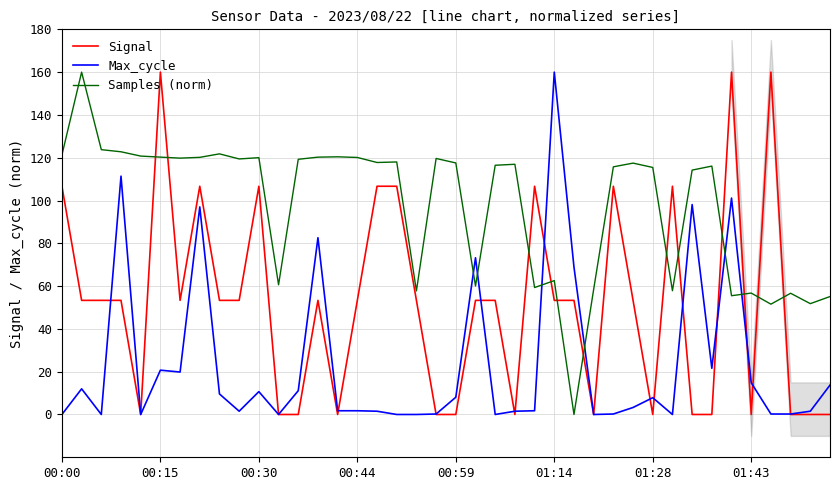

How many data points in Max_cycle are above 3?

20